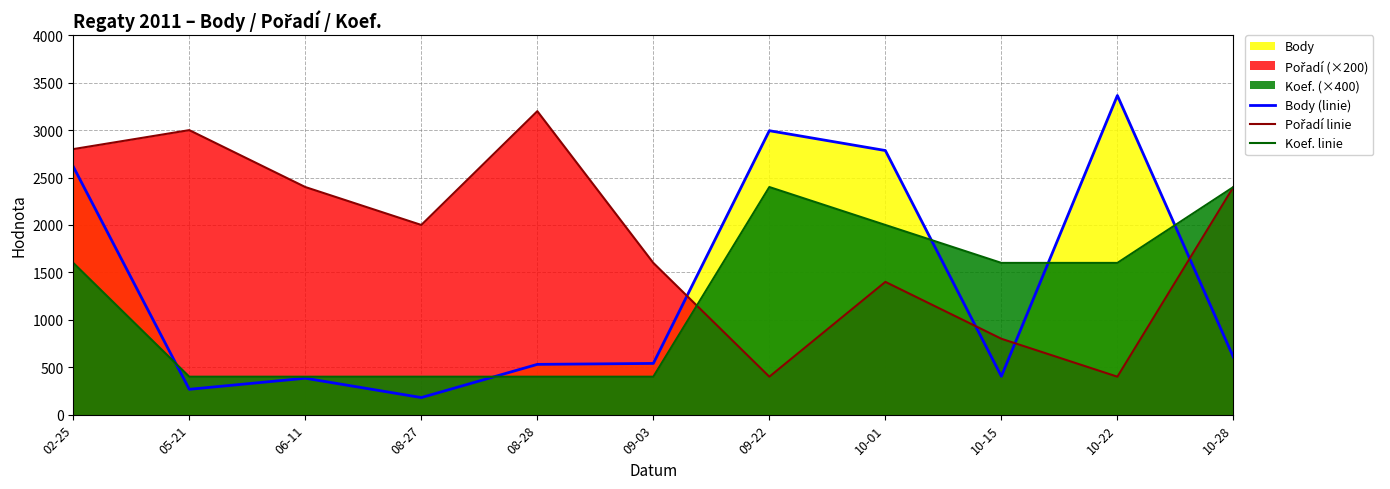

List the labels in order of Koef. linie value, smallest first.

05-21, 06-11, 08-27, 08-28, 09-03, 02-25, 10-15, 10-22, 10-01, 09-22, 10-28